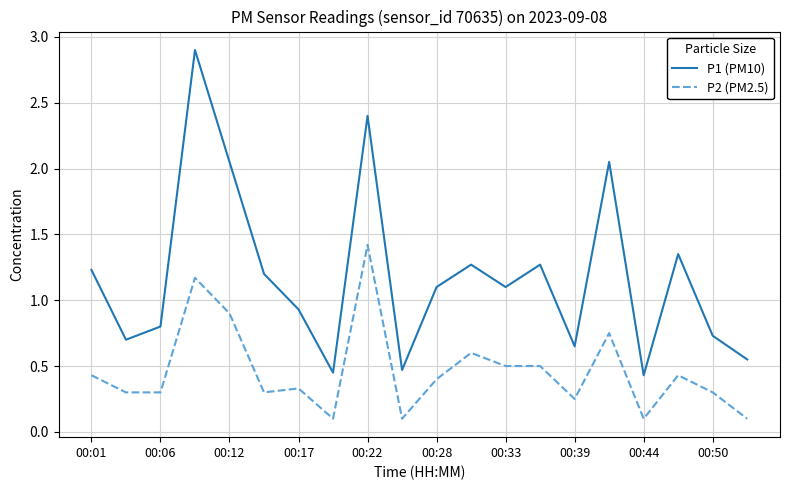

Which series has the largest total across all categories?

P1 (PM10)